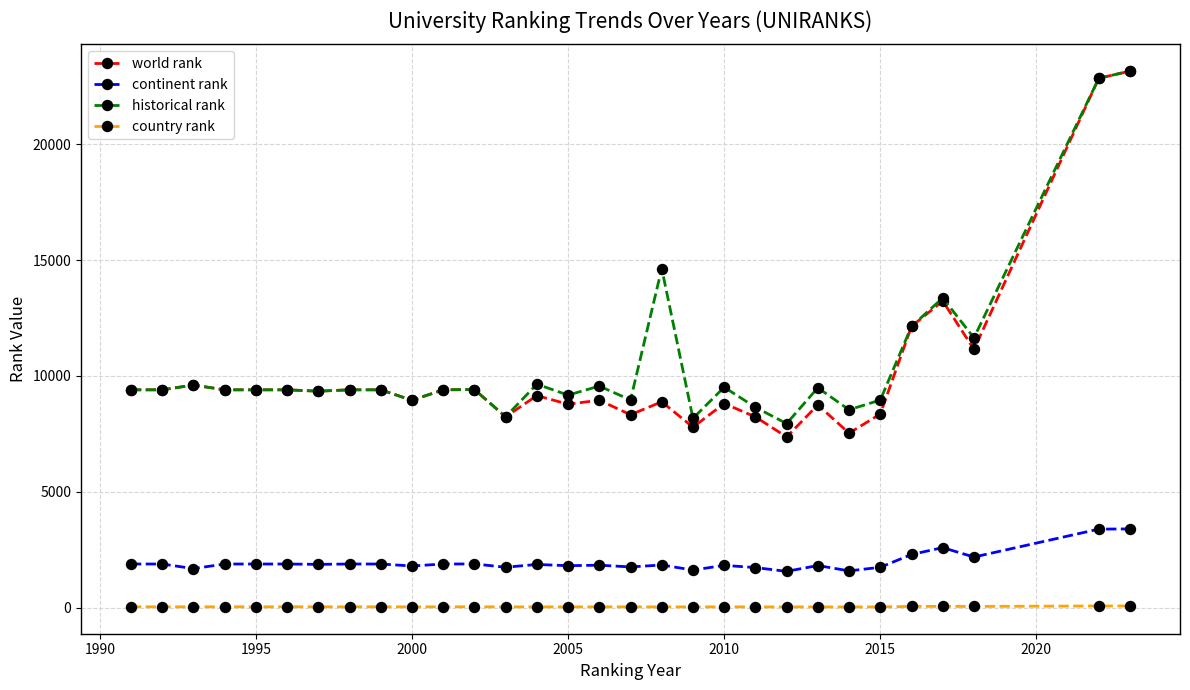

What is the average value of the country rank series?

41.1